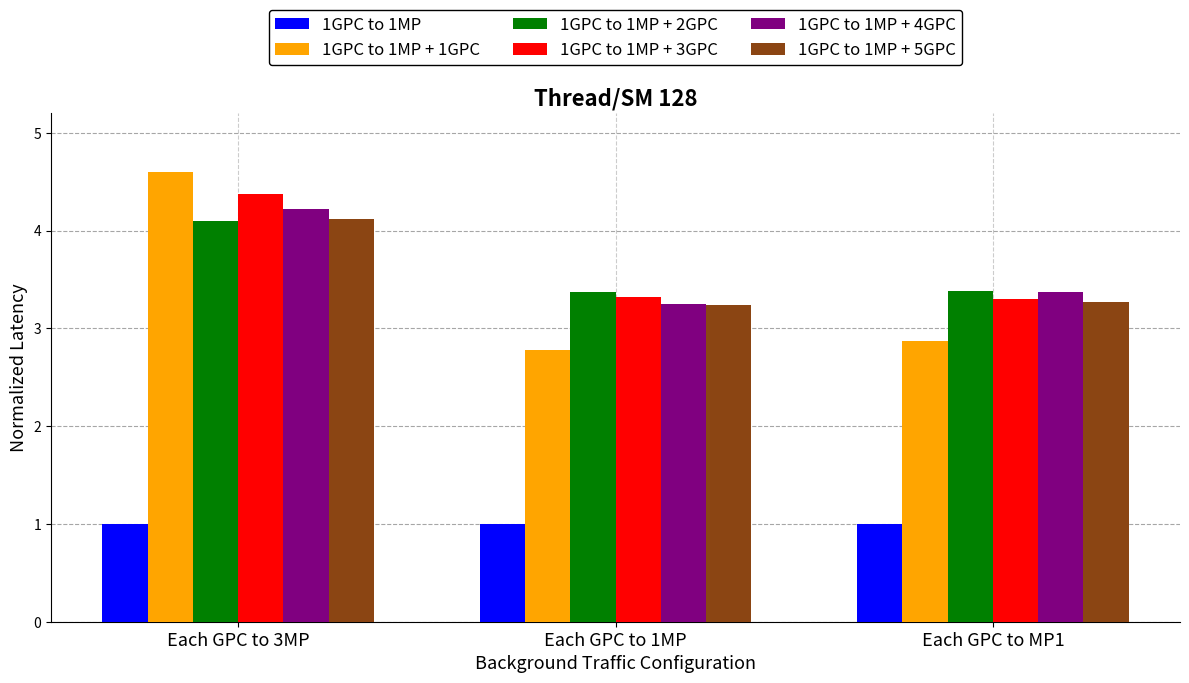

What is the difference between the maximum and minimum values in the 1GPC to 1MP + 3GPC series?

1.1